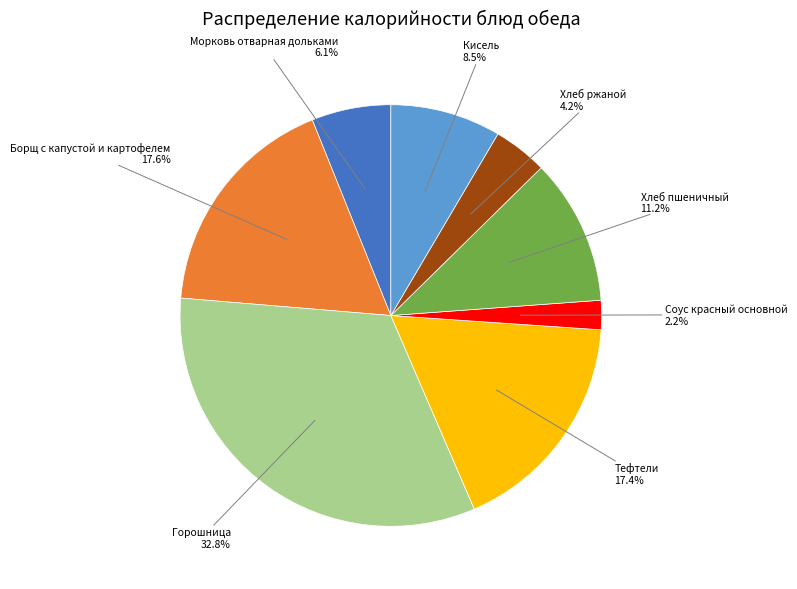

How many segments does this pie chart have?

8